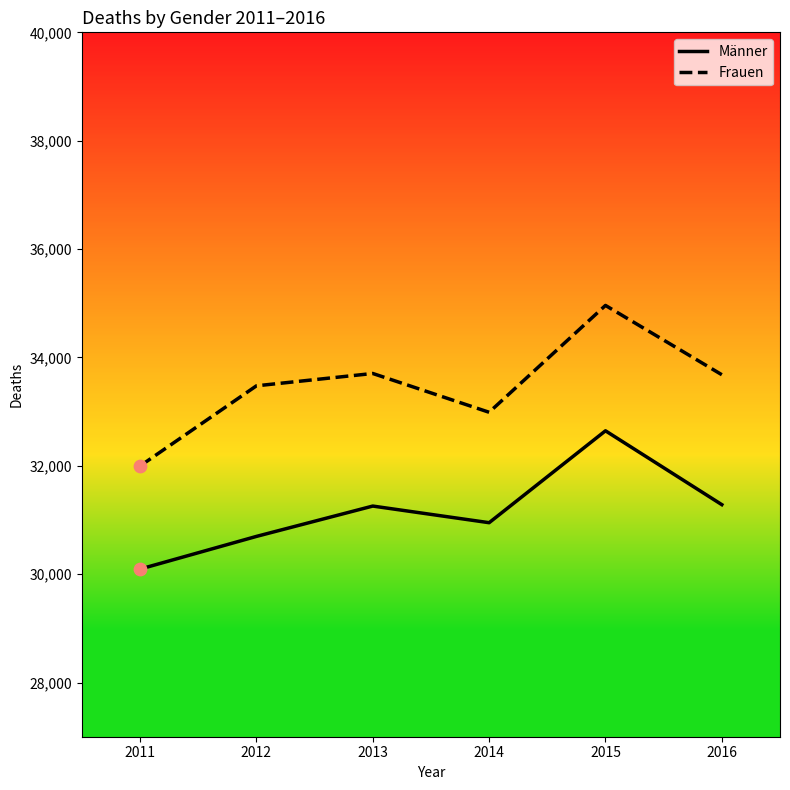

What are all the series names shown in the legend?

Männer, Frauen